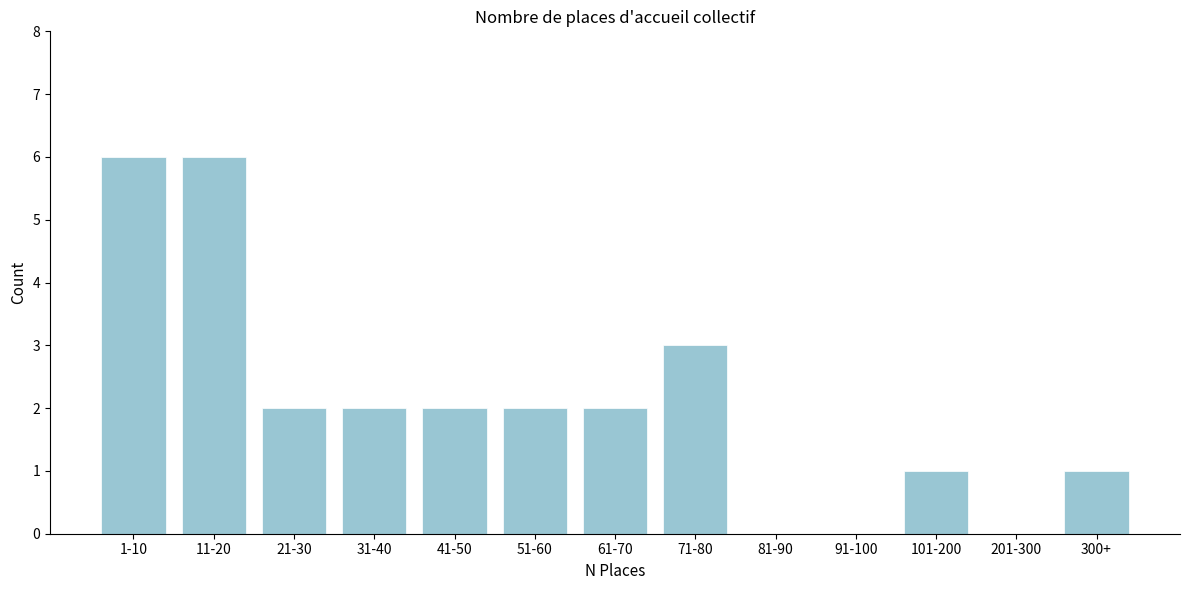

Reading left to right, what are all the values shown in this chart?

1-10=6	11-20=6	21-30=2	31-40=2	41-50=2	51-60=2	61-70=2	71-80=3	81-90=0	91-100=0	101-200=1	201-300=0	300+=1